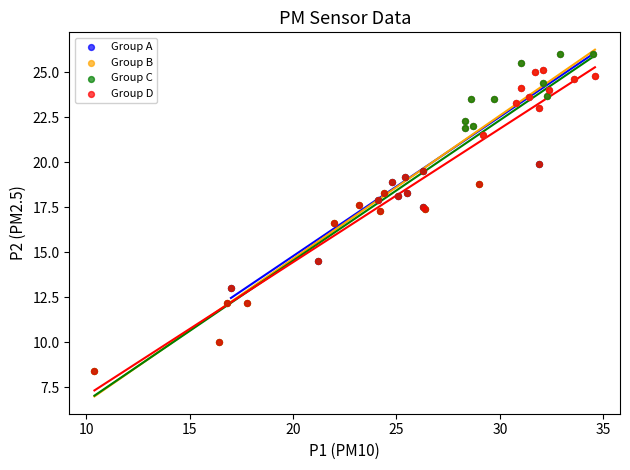

What are all the series names shown in the legend?

Group A, Group B, Group C, Group D